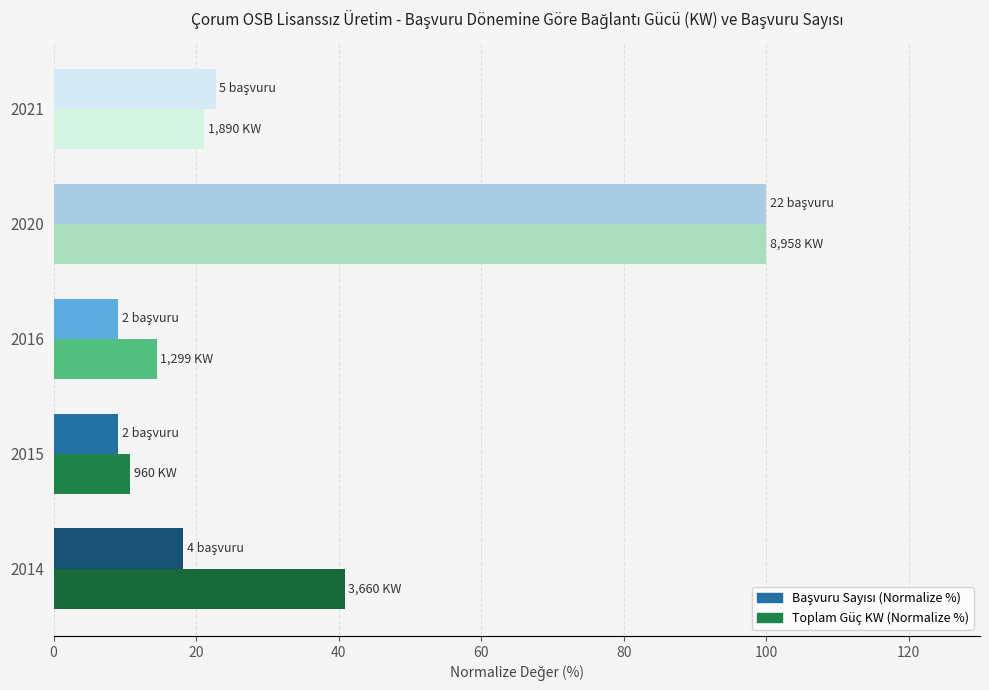

What is the spread (max minus min) of values at 2014?

22.7